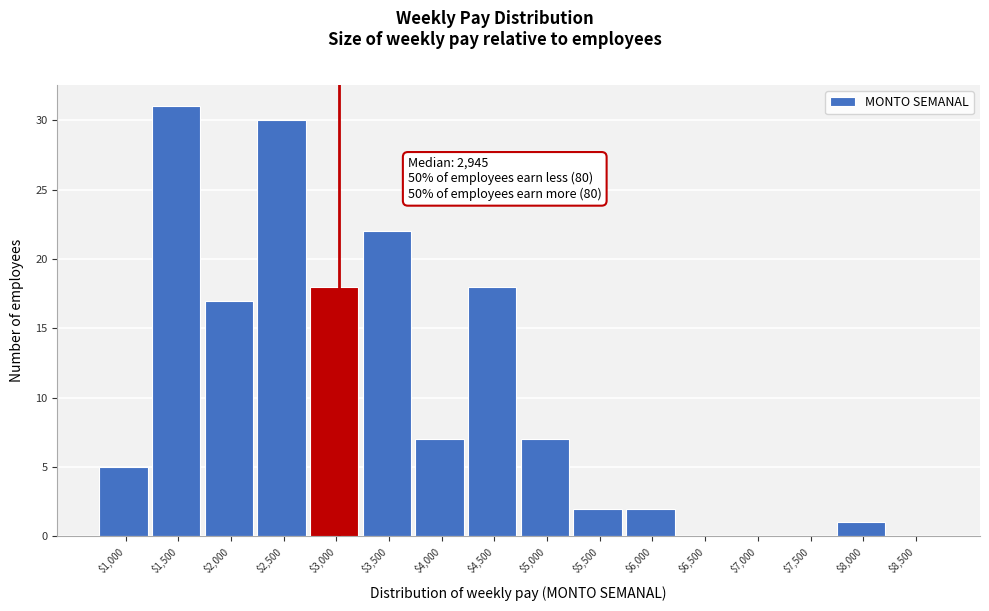

What is the greatest value displayed?

31